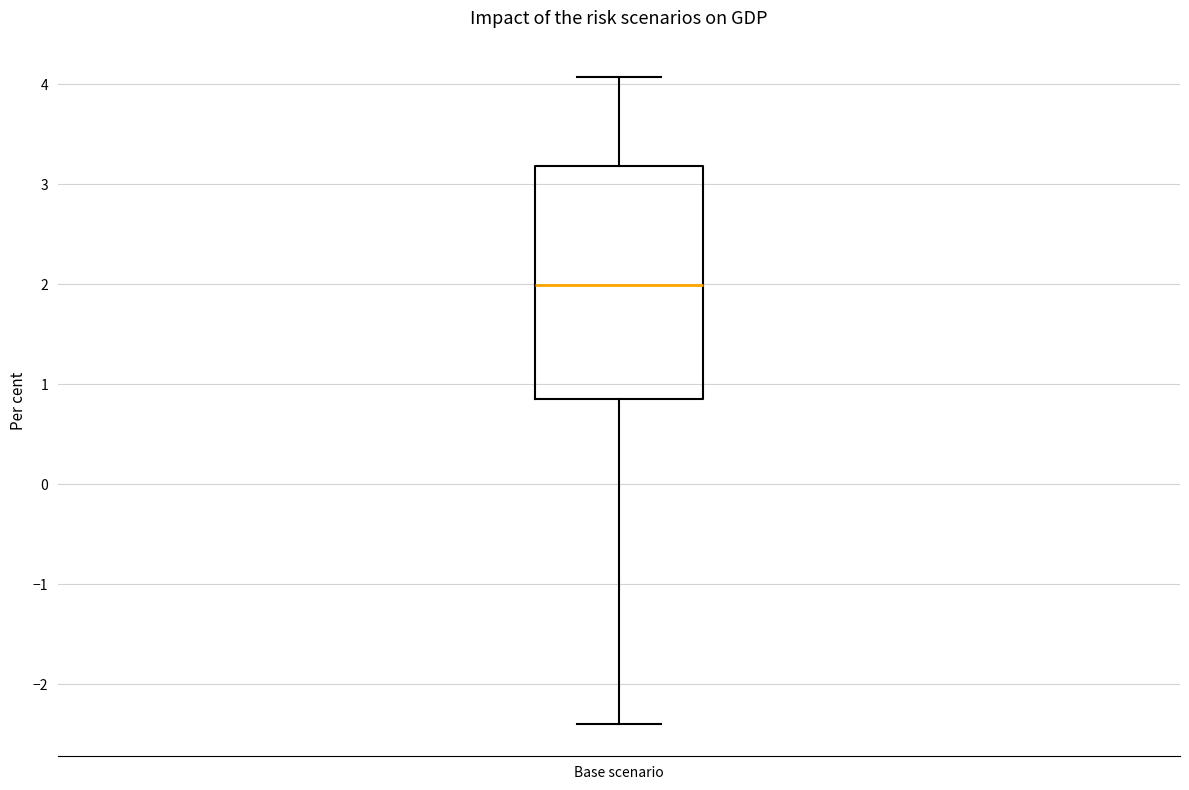

Transcribe this box plot: give where the median line is, the range the box spans, and where the two whiskers end, as read against the y-axis. The values are not printed on the chart, so give them approximately, as read against the axis.

median 2.0, box 0.9 to 3.2, whiskers -2.4 to 4.1